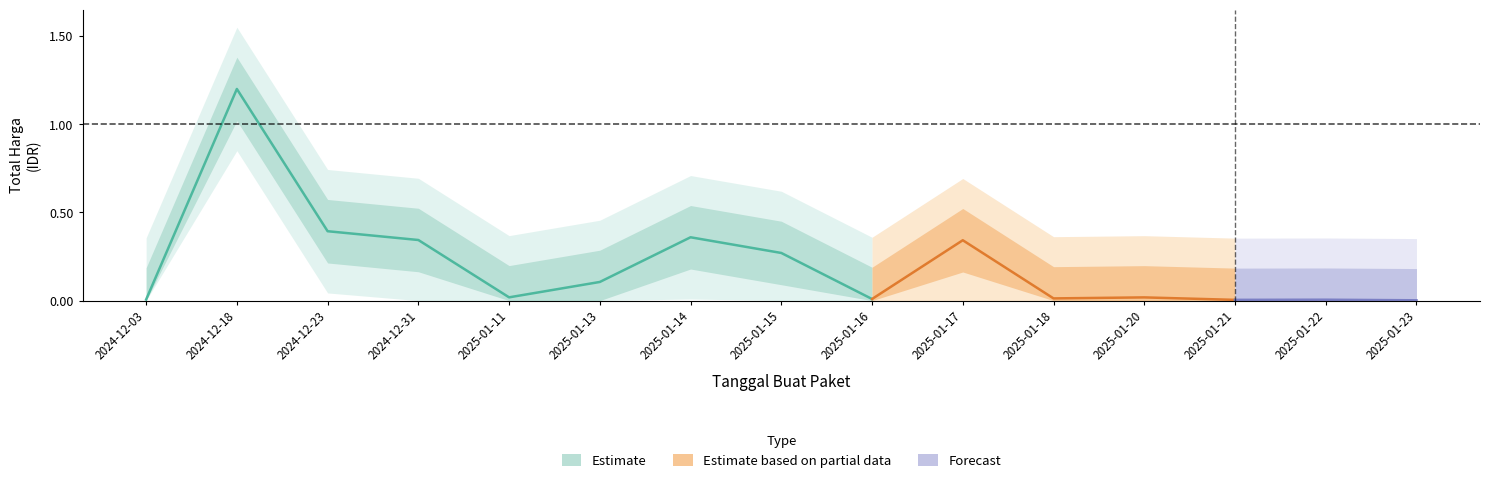

Does the chart display data point markers on the line(s)?

No